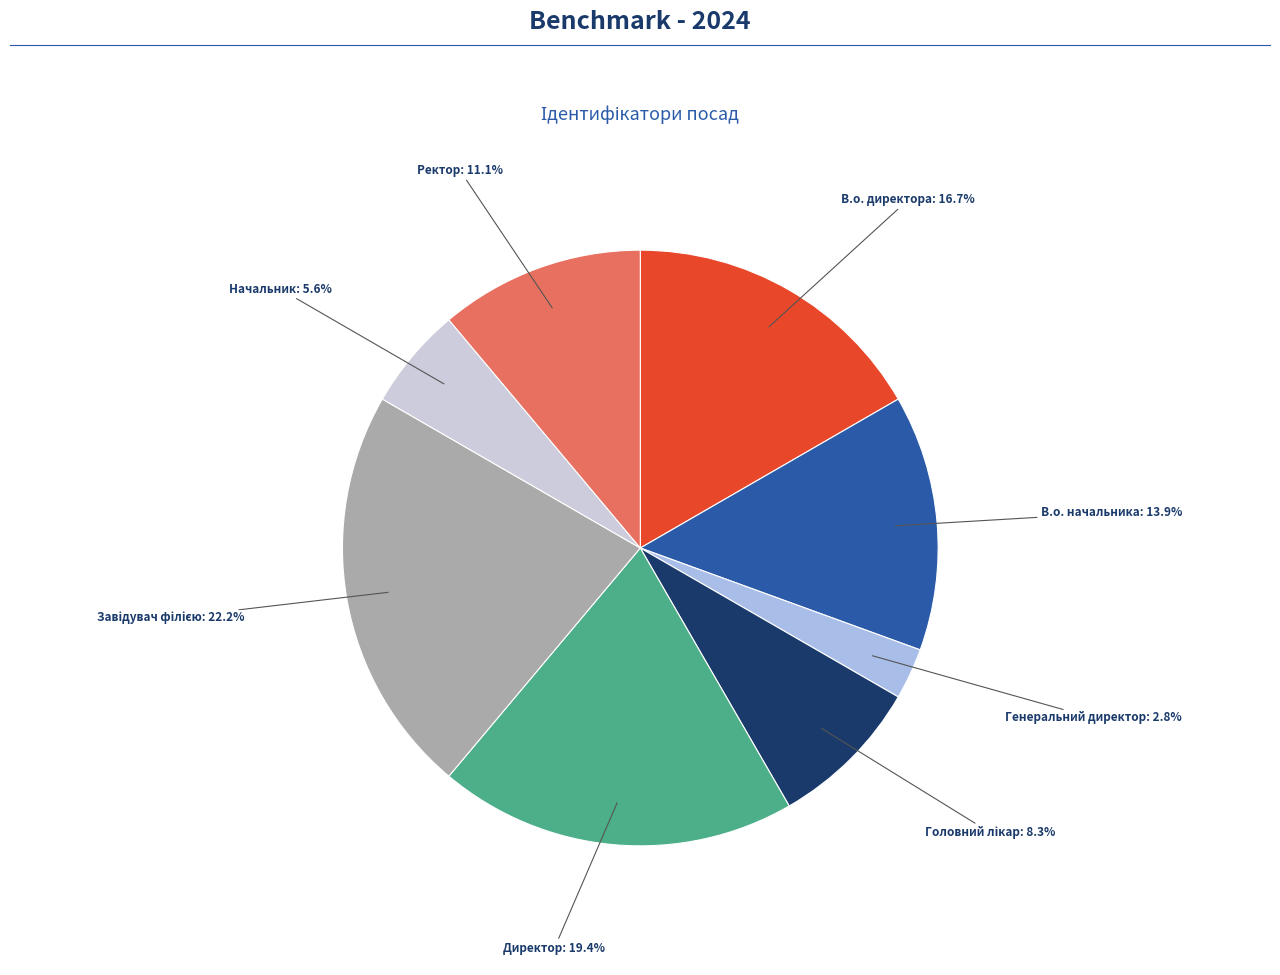

Is there a majority slice in this chart?

No